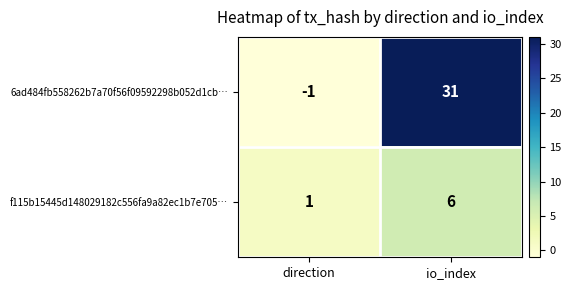

At which label is f115b15445d148029182c556fa9a82ec1b7e705… closest to 3?

direction